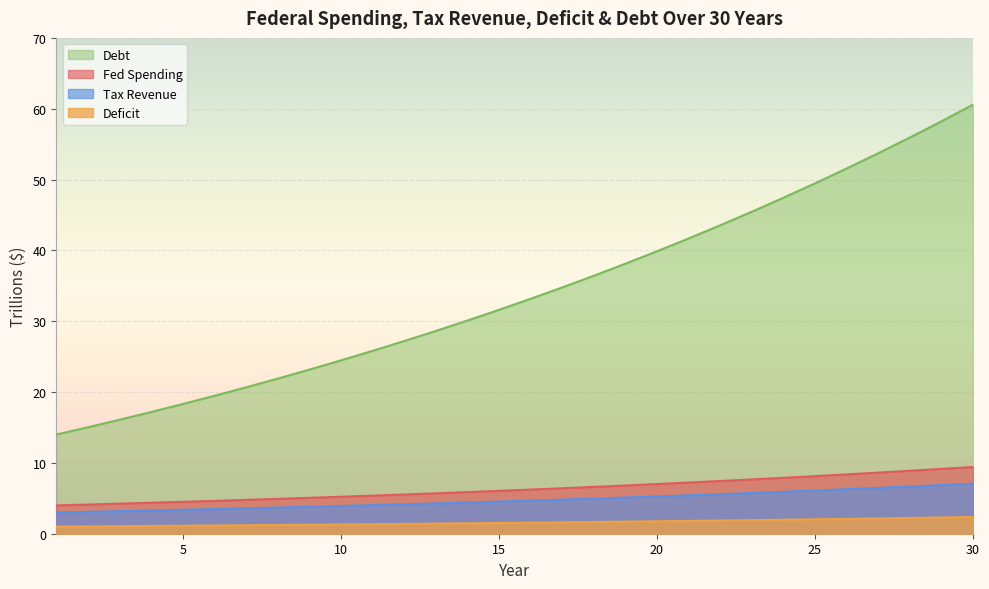

The Tax Revenue series shows 8.6 at 27. True or false?

True